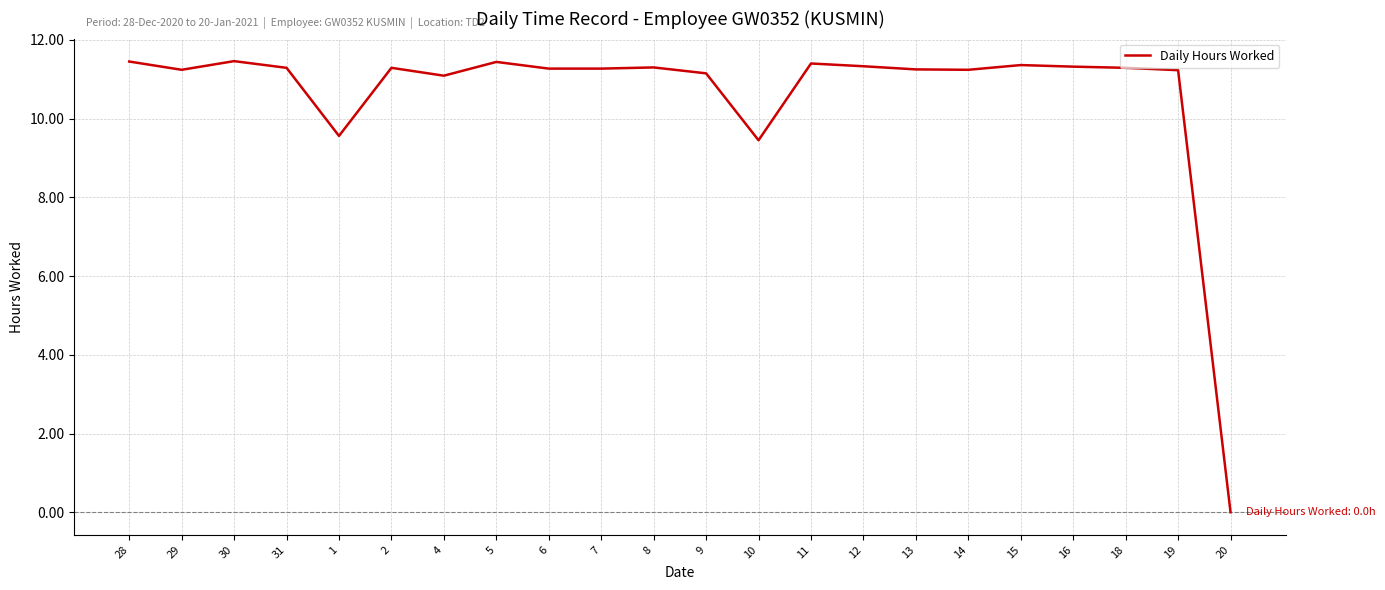

At which category does the chart reach its minimum across all series?

20